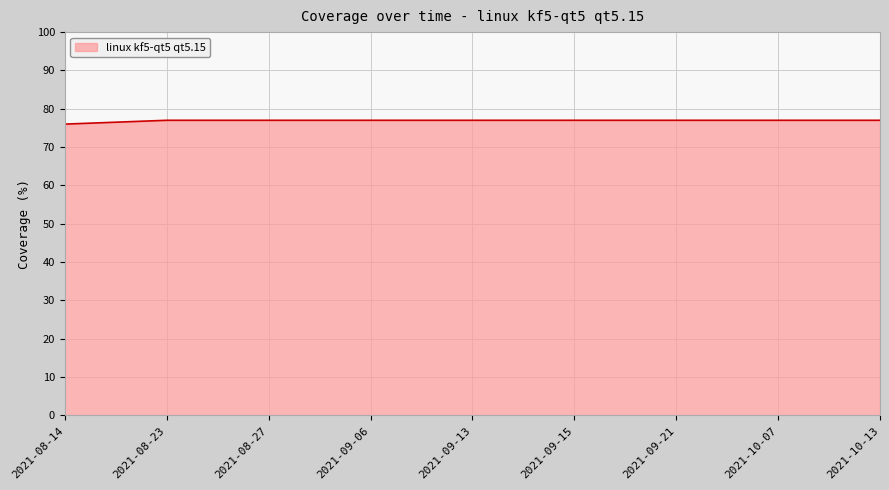

What is the sum of the values at 2021-09-15 and 2021-08-23?

154